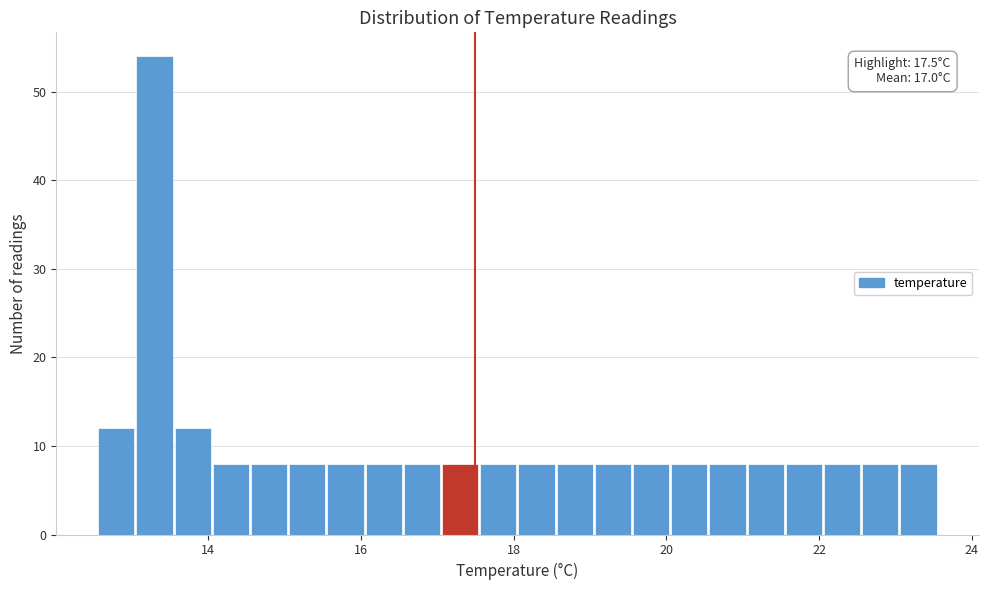

Read against the x-axis, roughly where is the centre of the tallest bar?

13.4